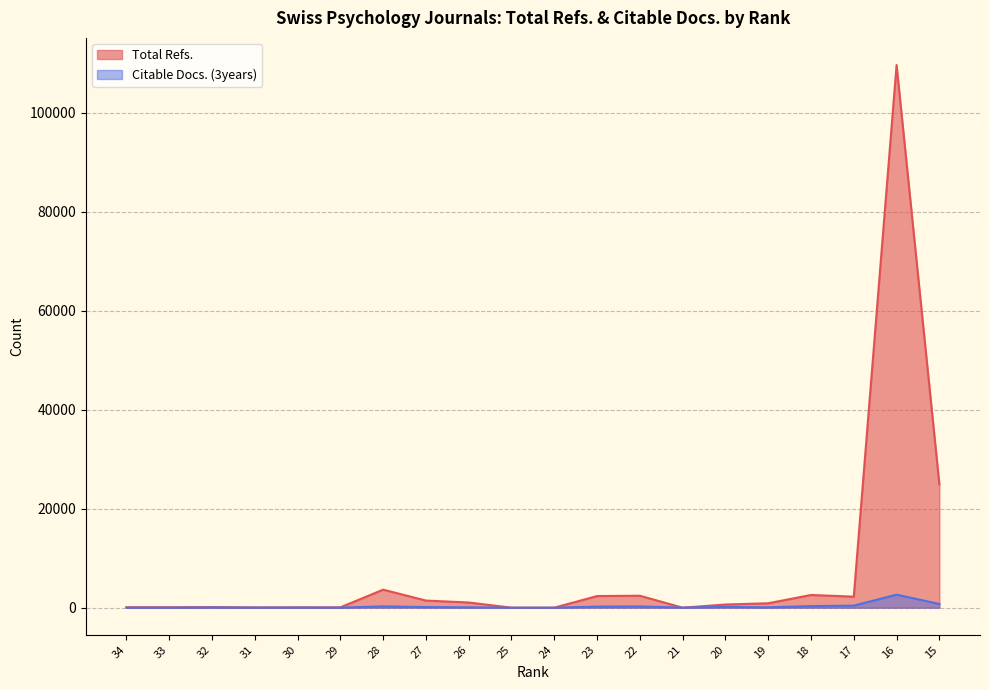

Reading left to right, list all the values displayed in this chart.

Total Refs.: 84	84	116	47	65	64	3640	1437	1047	0	0	2348	2413	0	640	890	2565	2230	109651	24938
Citable Docs. (3years): 8	7	45	13	26	14	265	128	71	0	0	219	253	19	154	74	317	413	2628	753